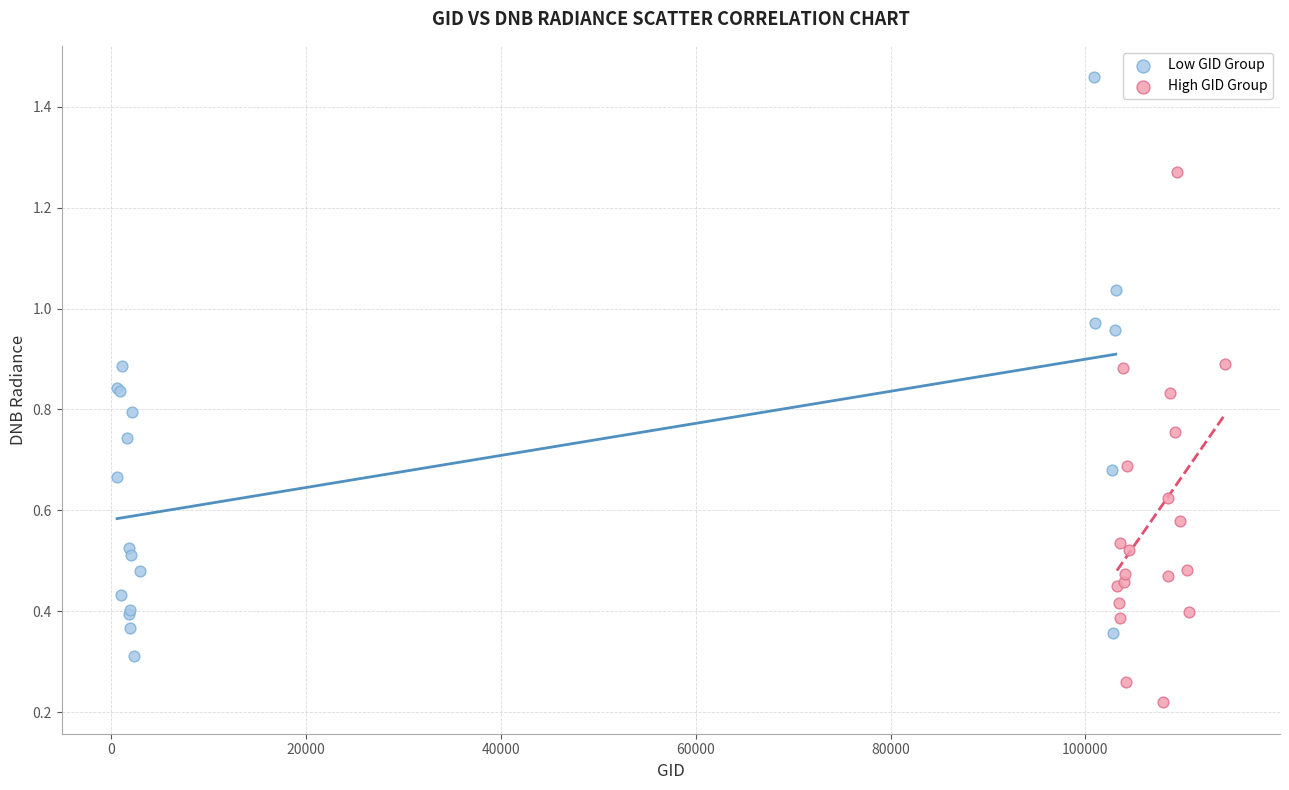

What are all the series names shown in the legend?

Low GID Group, High GID Group